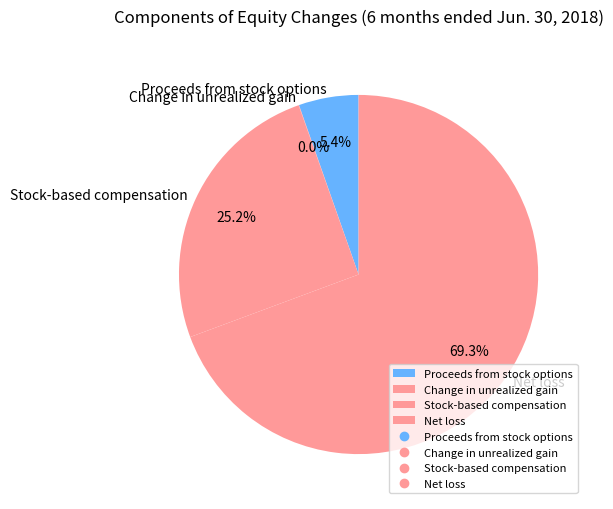

Which category has the biggest portion of the pie?

Net loss